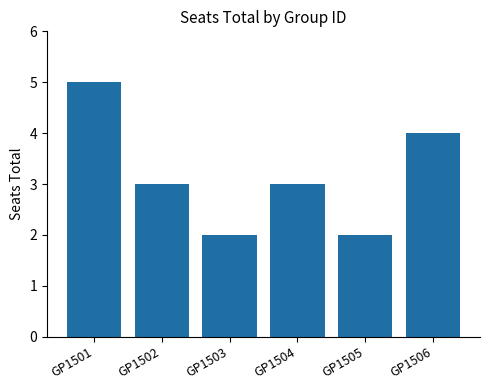

Reading left to right, extract all data points from this chart.

GP1501=5	GP1502=3	GP1503=2	GP1504=3	GP1505=2	GP1506=4